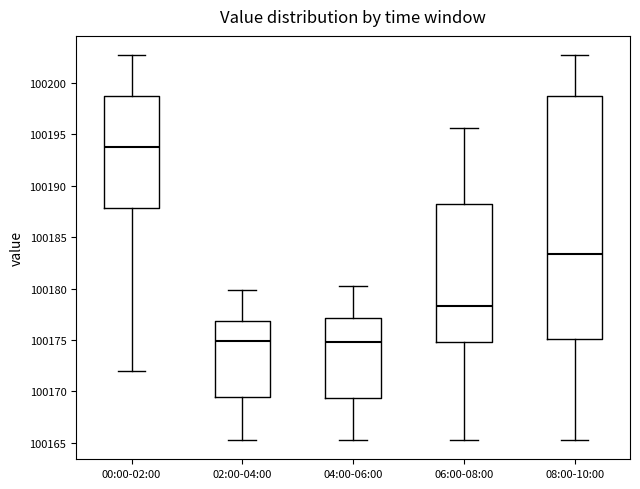

Reading left to right, transcribe this box plot: for each box, give where its median line is, the range the box spans, and where its two whiskers end, as read against the y-axis. The values are not printed on the chart, so give them approximately, as read against the axis.

00:00-02:00: median 100194.0, box 100188.0 to 100198.5, whiskers 100172.0 to 100202.5
02:00-04:00: median 100175.0, box 100169.5 to 100177.0, whiskers 100165.5 to 100180.0
04:00-06:00: median 100175.0, box 100169.5 to 100177.0, whiskers 100165.5 to 100180.5
06:00-08:00: median 100178.5, box 100175.0 to 100188.0, whiskers 100165.5 to 100195.5
08:00-10:00: median 100183.5, box 100175.0 to 100198.5, whiskers 100165.5 to 100202.5